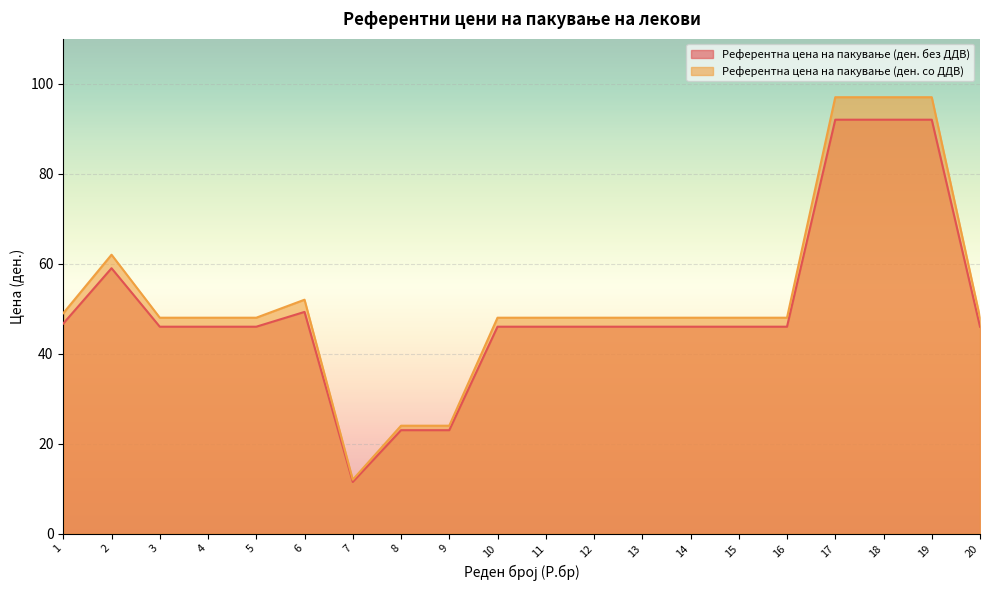

Where is Референтна цена на пакување (ден. без ДДВ) nearest to the value 51?

6